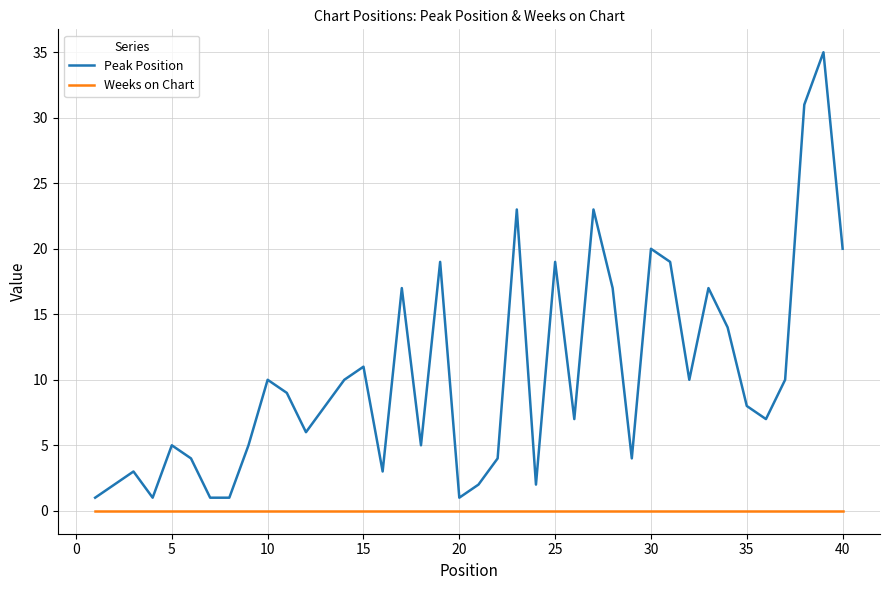

True or false: Weeks on Chart and Peak Position intersect in this chart.

False